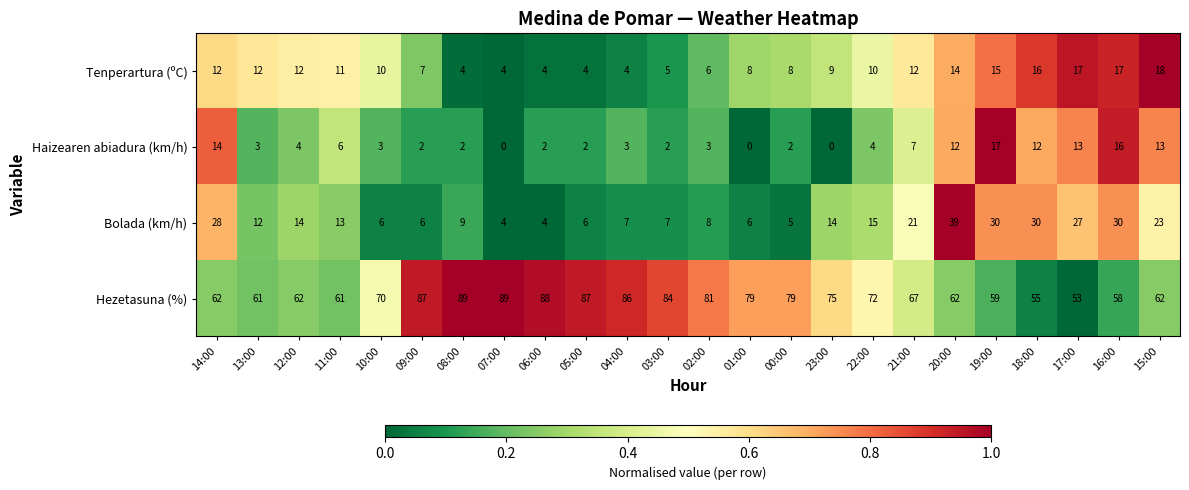

The value of Tenperartura (ºC) at 00:00 is 4. True or false?

False